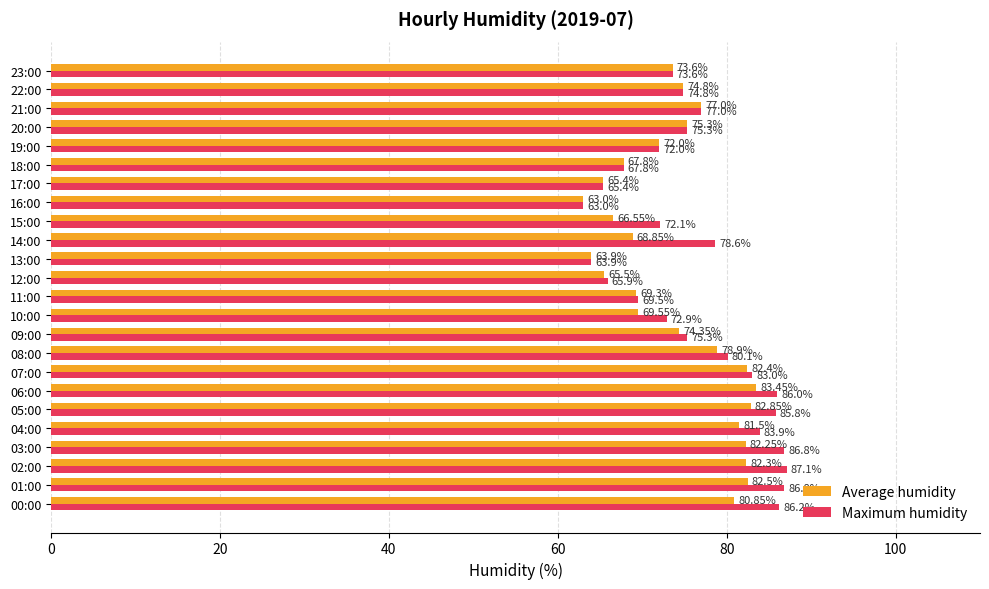

Which label corresponds to the largest value in the chart?

02:00